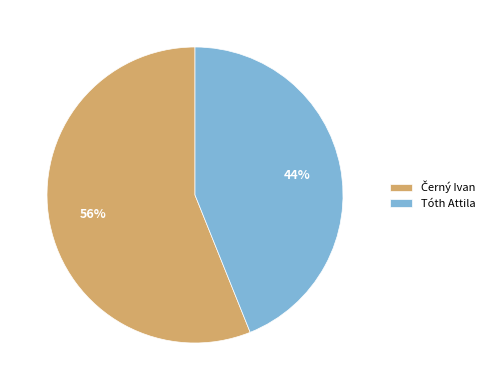

Is there a majority slice in this chart?

Yes